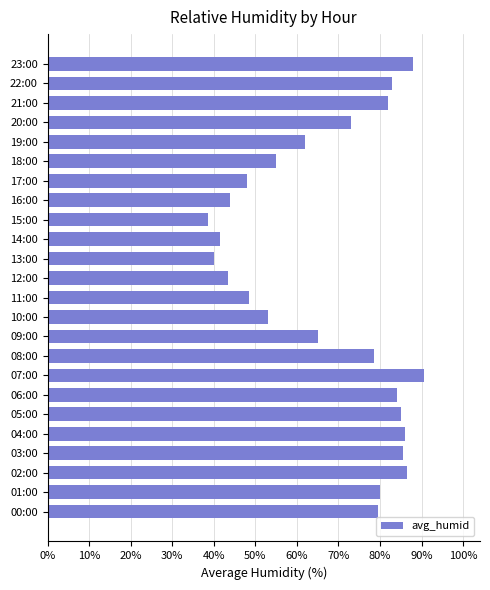

Approximately how many times larger is the value at 18:00 compared to 23:00?

0.6